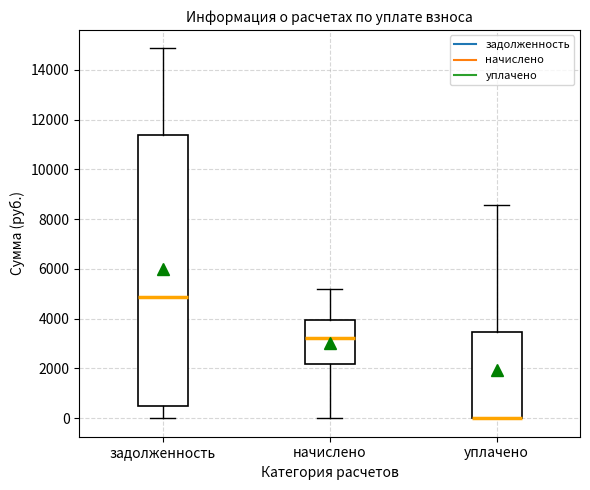

Reading left to right, transcribe this box plot: for each box, give where its median line is, the range the box spans, and where its two whiskers end, as read against the y-axis. The values are not printed on the chart, so give them approximately, as read against the axis.

задолженность: median 4800, box 400 to 11400, whiskers 0 to 14800
начислено: median 3200, box 2200 to 4000, whiskers 0 to 5200
уплачено: median 0 (drawn on the box's lower edge), box 0 to 3400, whiskers 0 to 8600